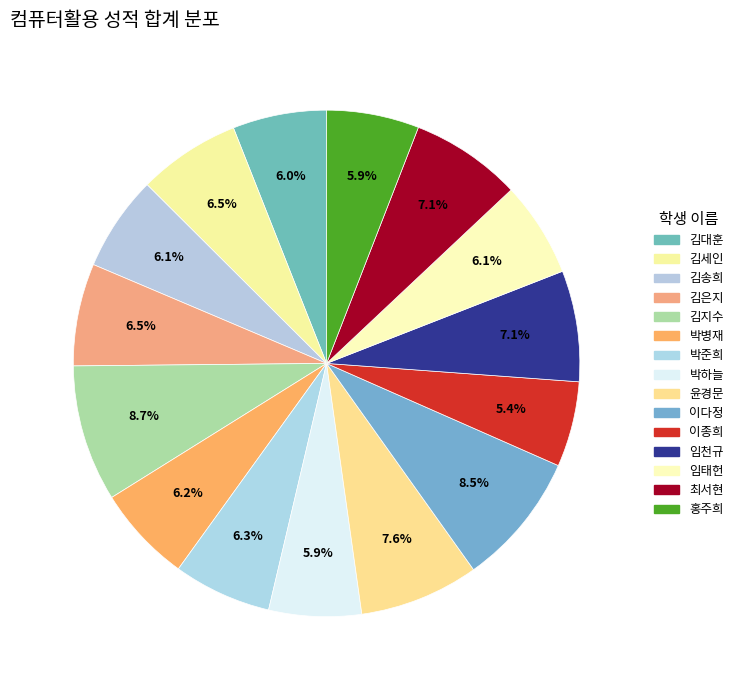

How many slices are in this pie chart?

15